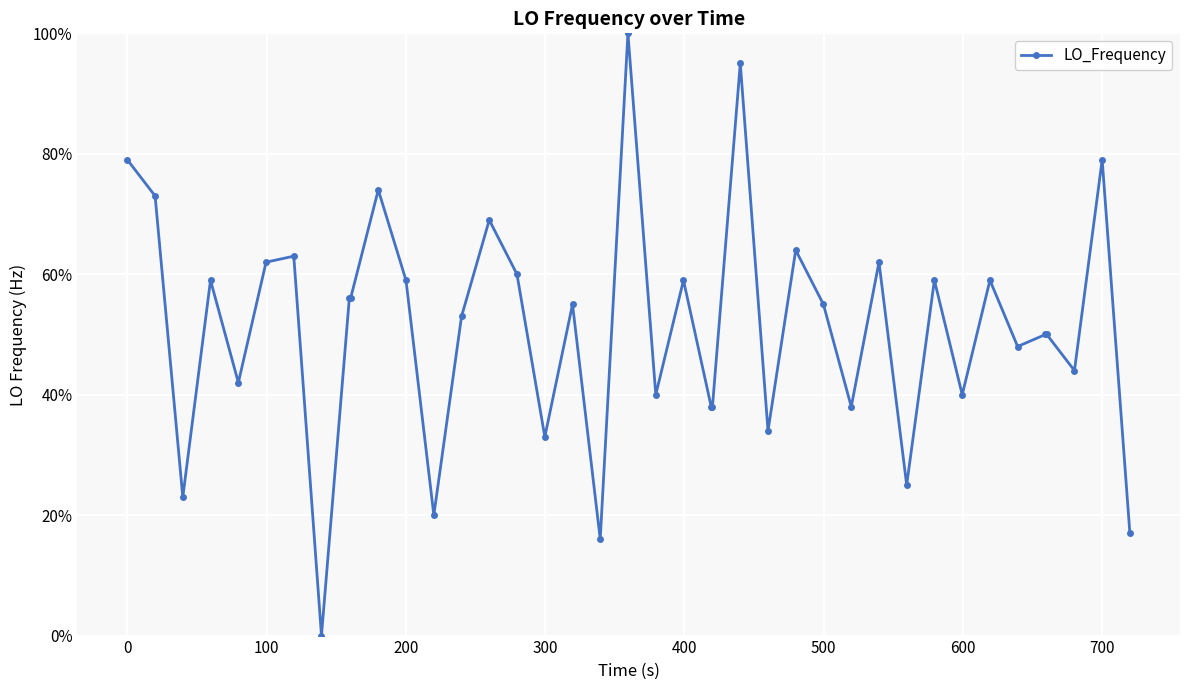

True or false: there are more than 2 points higher than both neighbors.

True